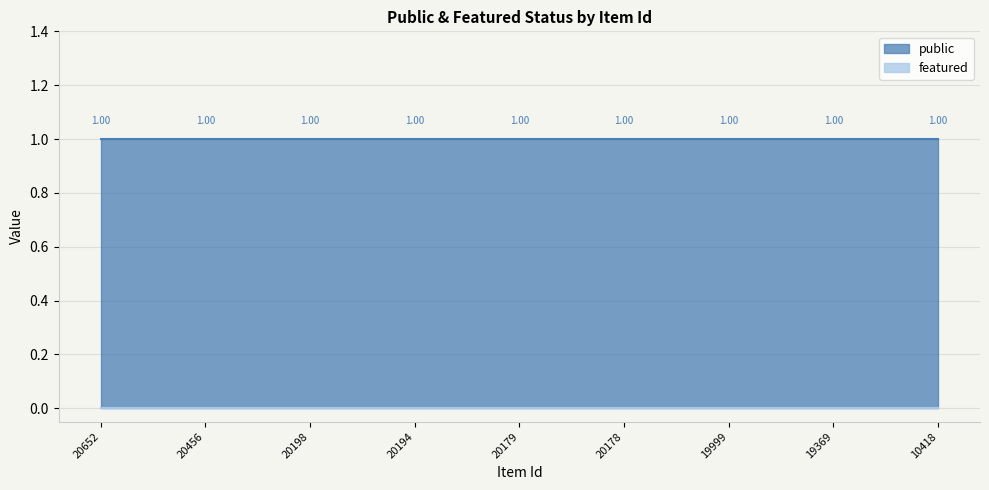

Reading left to right, transcribe all the data shown in this chart.

public: 20652=1	20456=1	20198=1	20194=1	20179=1	20178=1	19999=1	19369=1	10418=1
featured: 20652=0	20456=0	20198=0	20194=0	20179=0	20178=0	19999=0	19369=0	10418=0